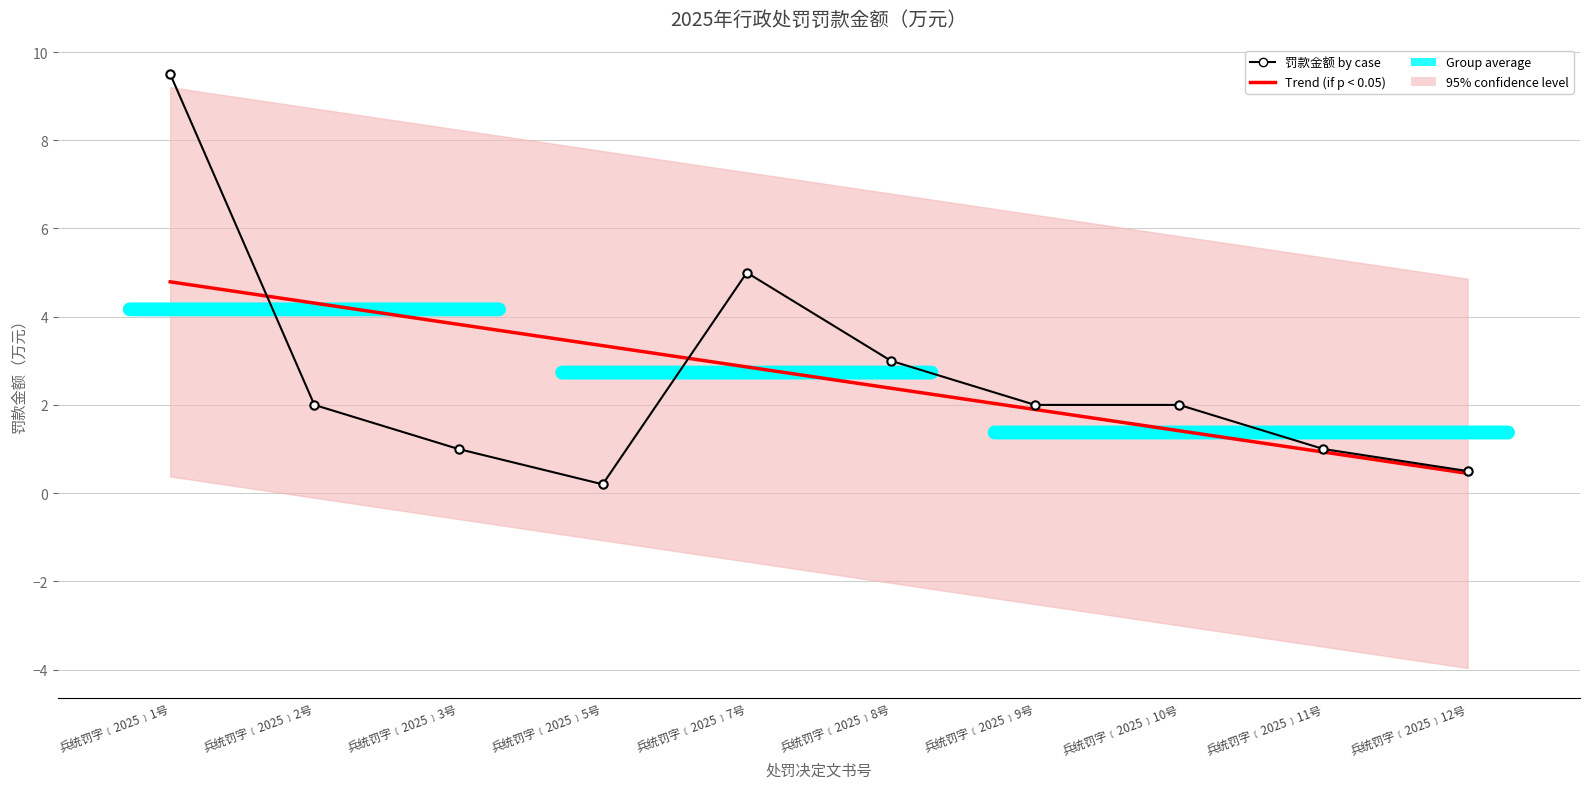

Where do 罚款金额 by case and Trend (if p < 0.05) first cross each other?

兵统罚字﹝2025﹞1号 and 兵统罚字﹝2025﹞2号